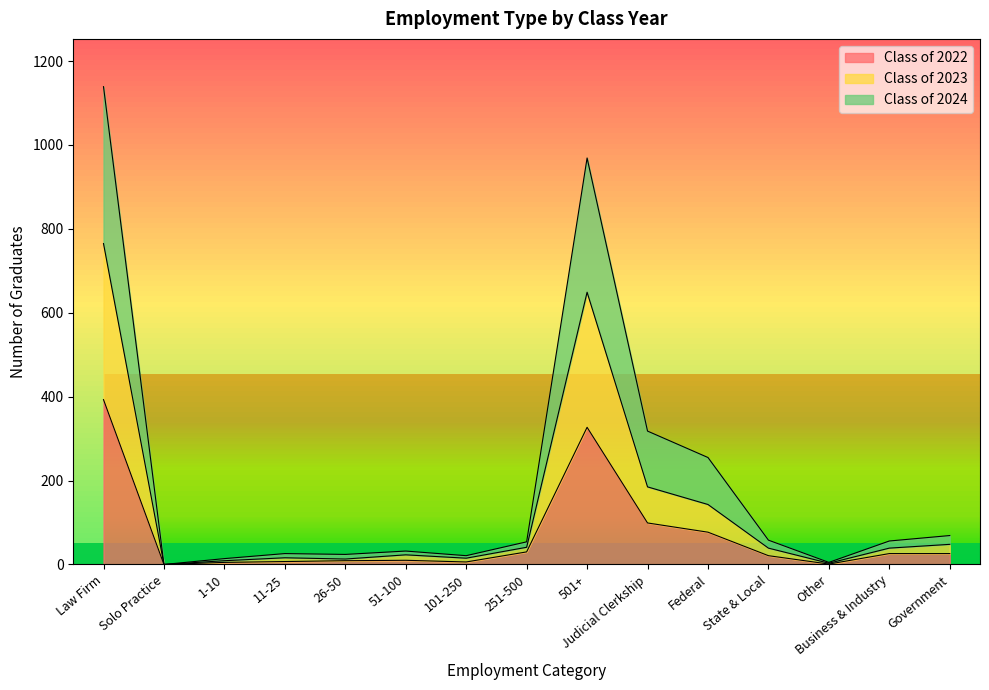

What is the difference between the highest and lowest values at State & Local?

37